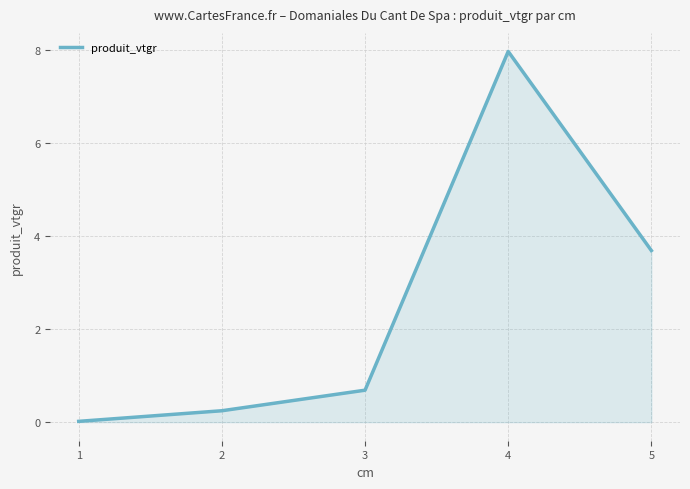

List the labels in order of value, smallest first.

1, 2, 3, 5, 4